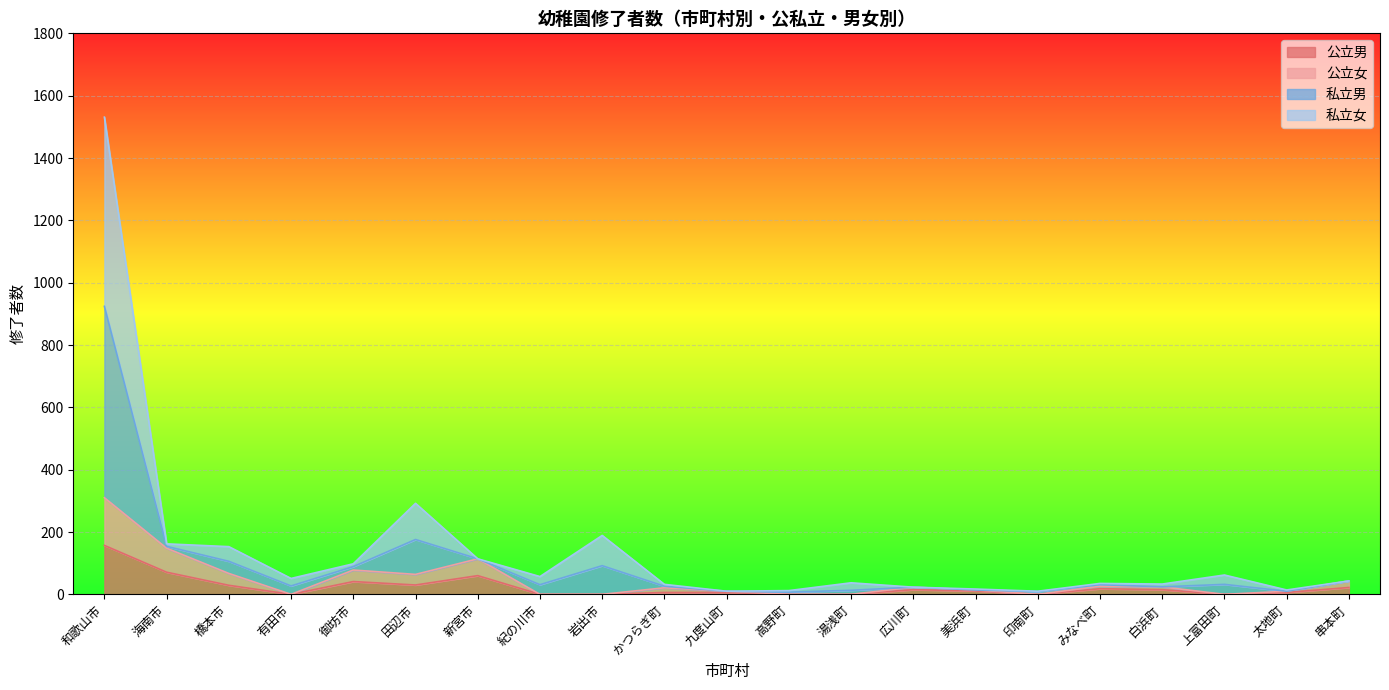

How many lines are shown in the chart?

4